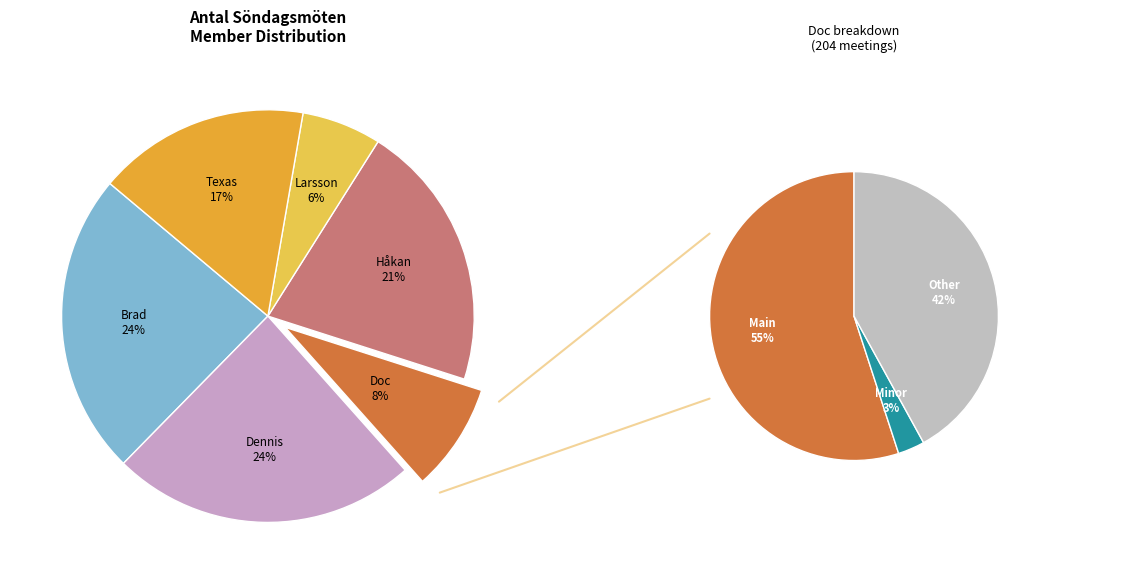

What is the change in value from Dennis to Larsson?

-426.0